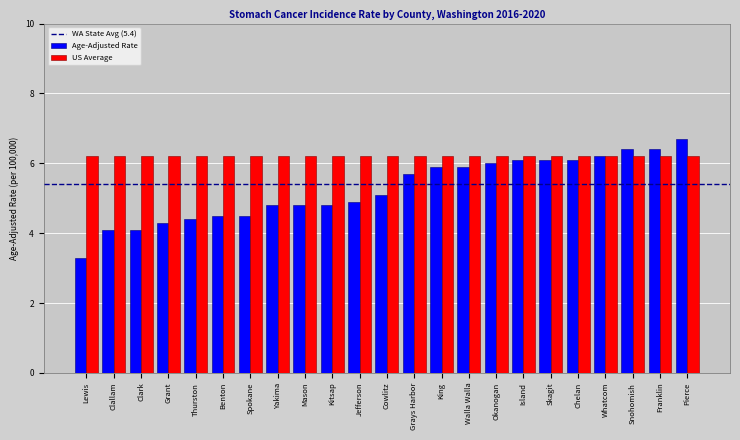

What value does the Age-Adjusted Rate series have at Whatcom?

6.2